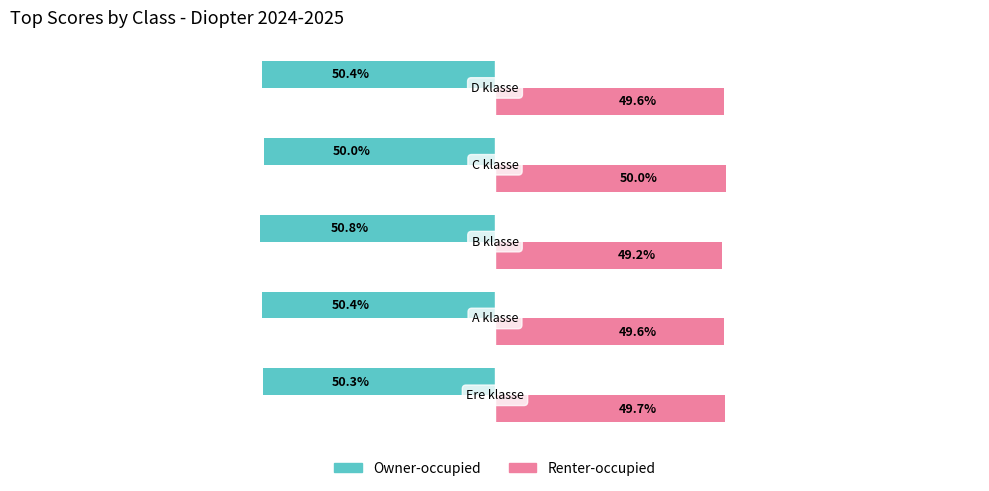

Rank the series by their maximum value, from lowest to highest.

Owner-occupied, Renter-occupied